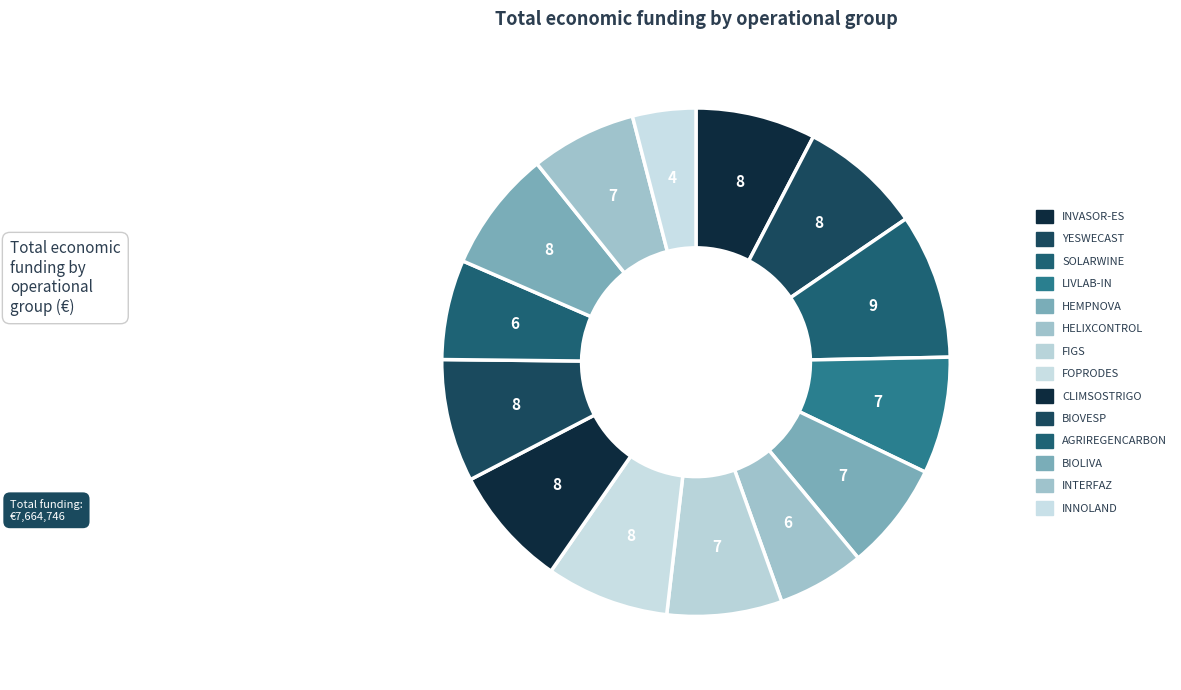

What percentage is NOT represented by INNOLAND?

96.0%